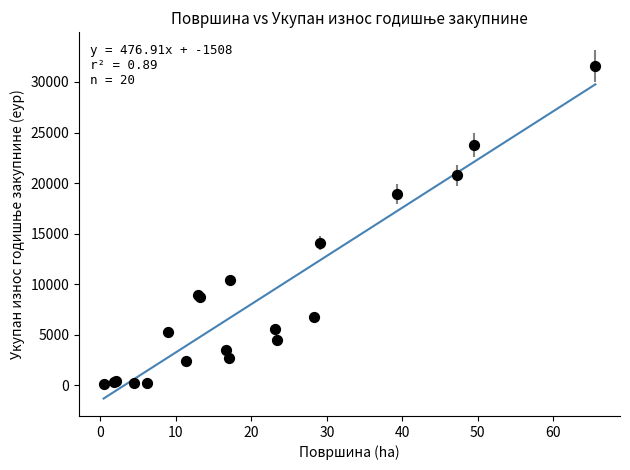

What Y value in the scatter plot is closest to 15860?

14037.8